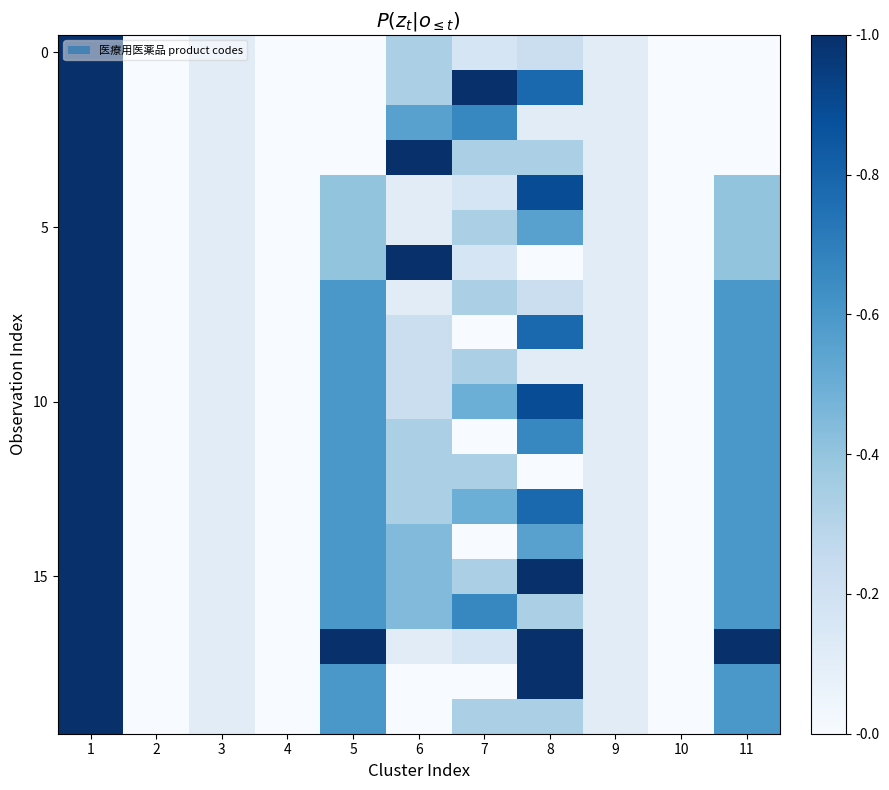

Which label corresponds to the largest value in the chart?

1